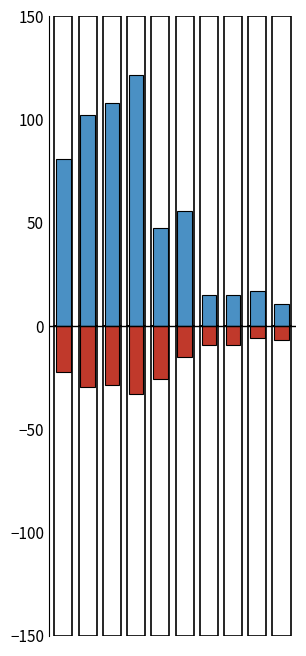

What is the approximate value of SDS_P1 at 5?

55.5